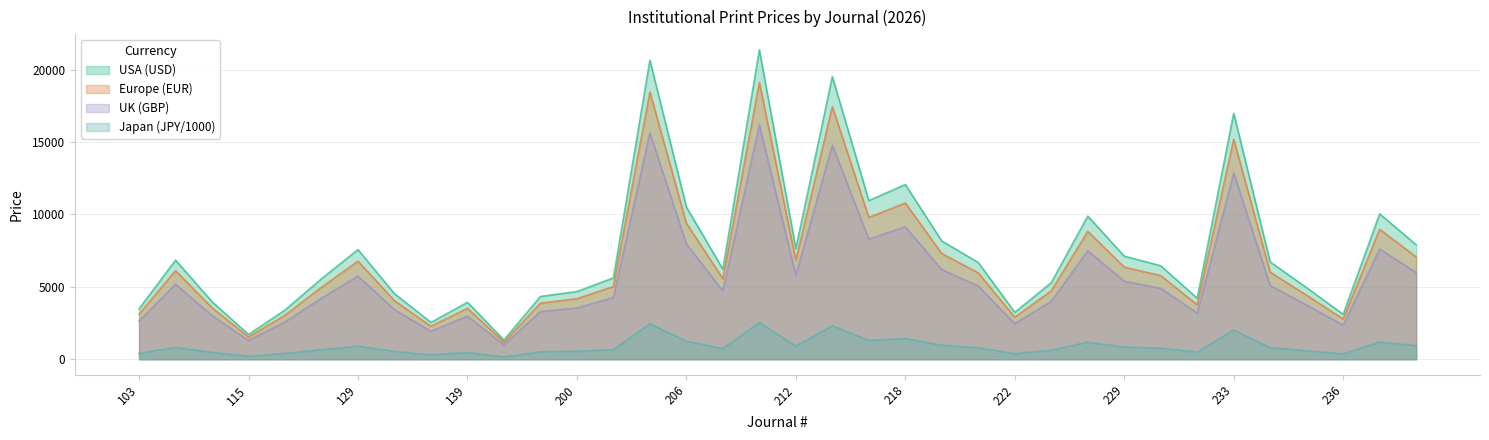

What is the sum of all USA (USD) values?

269278.0